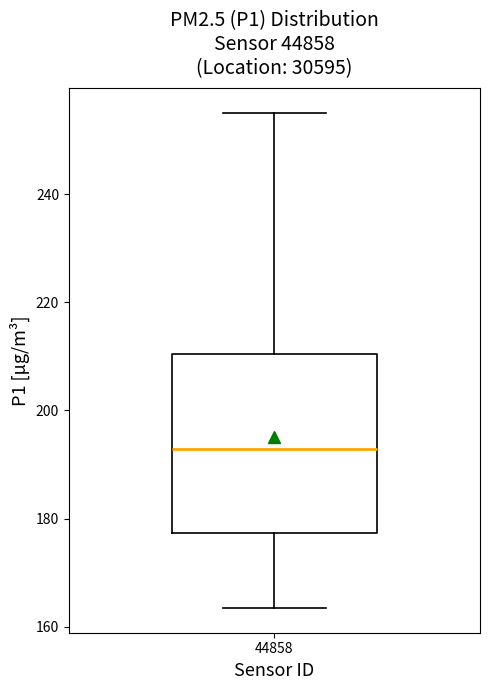

Transcribe this box plot: give where the median line is, the range the box spans, and where the two whiskers end, as read against the y-axis. The values are not printed on the chart, so give them approximately, as read against the axis.

median 192, box 178 to 210, whiskers 164 to 256